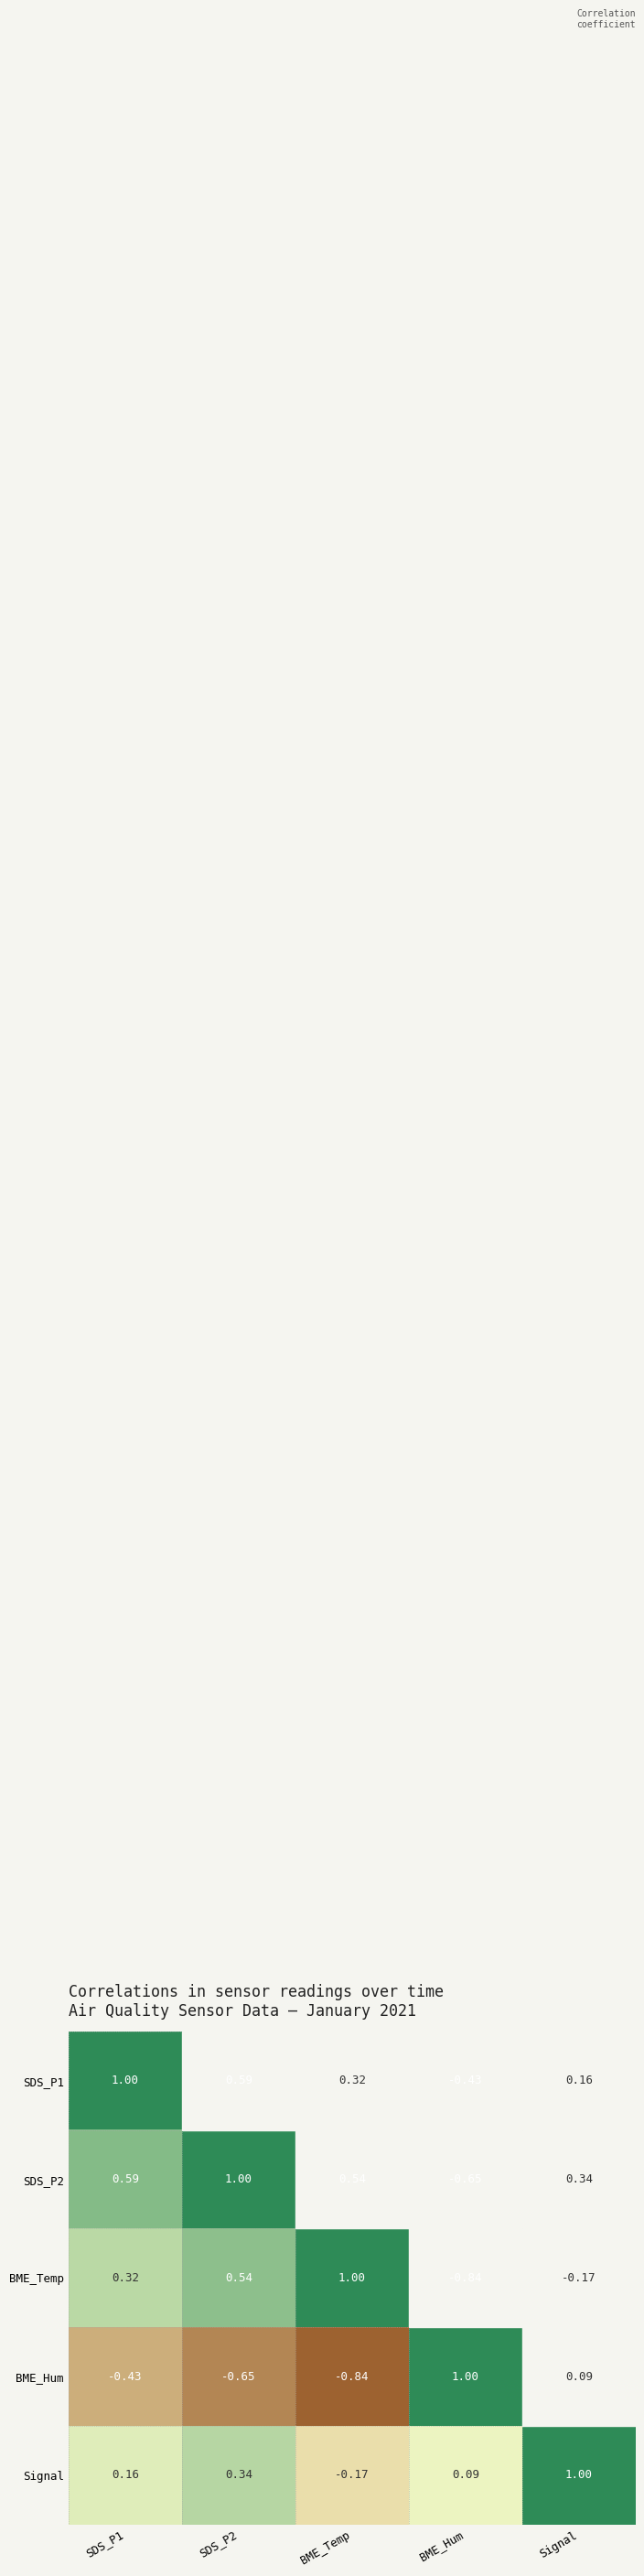

At which label is Signal closest to 0?

BME_Hum